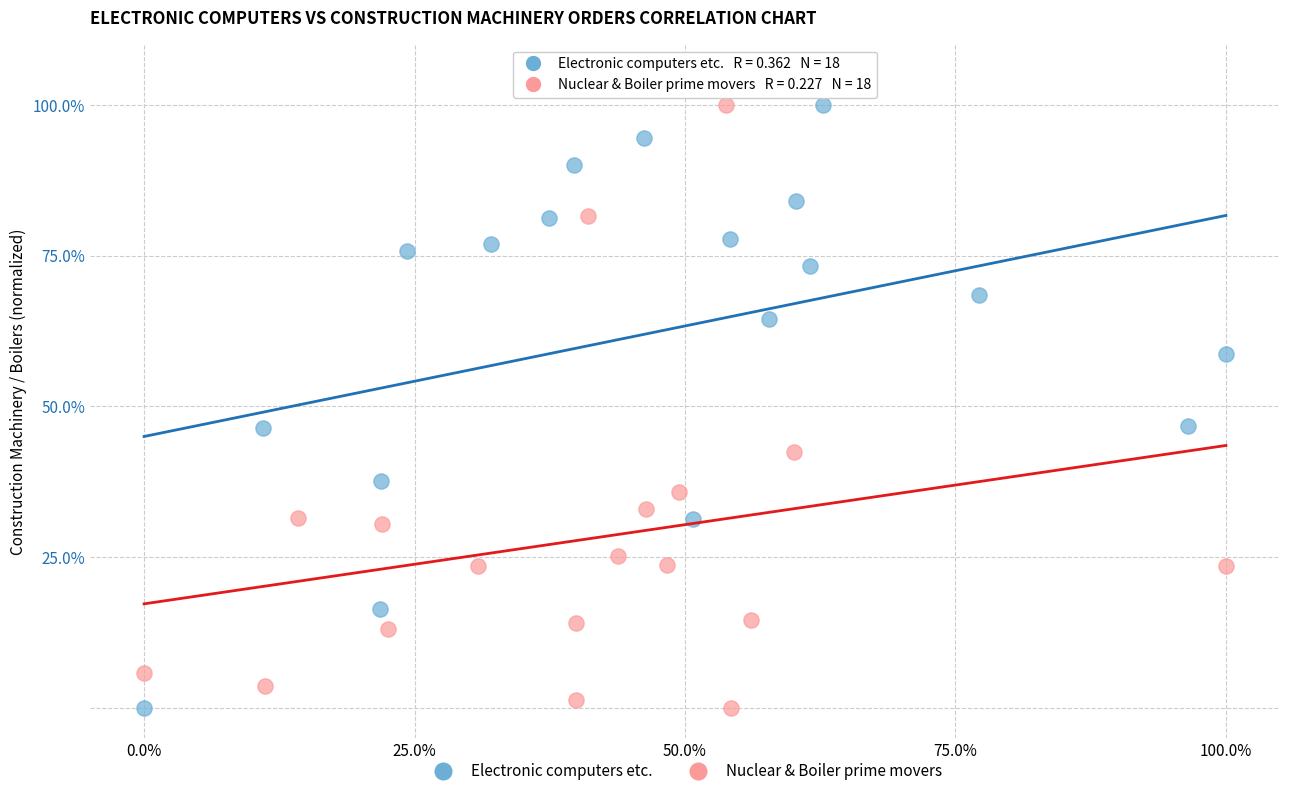

What are all the series names shown in the legend?

Electronic computers etc., Nuclear & Boiler prime movers